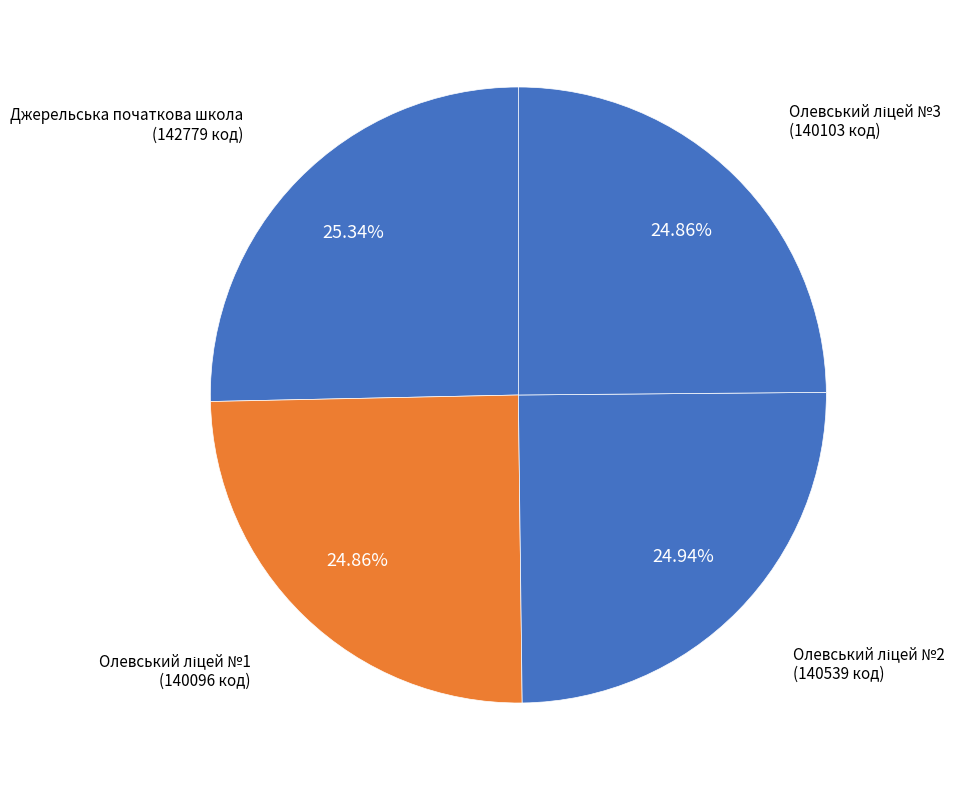

To the nearest percent, what is the average slice percentage?

25%